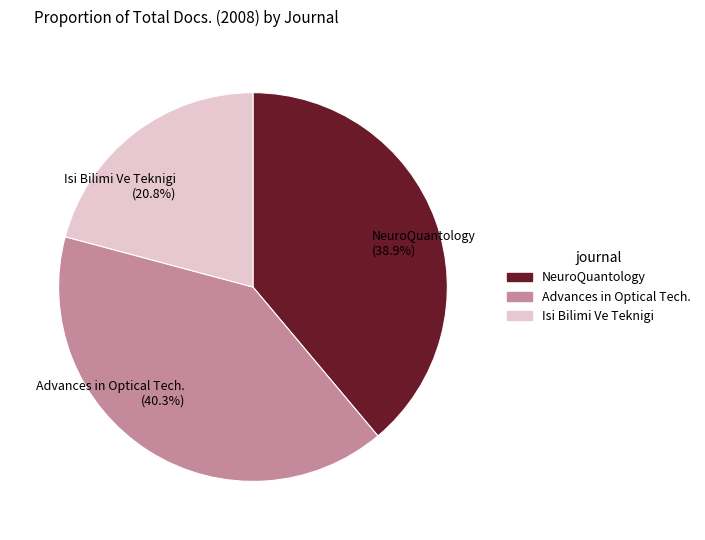

What portion of the pie excludes NeuroQuantology (38.9%)?

61.1%